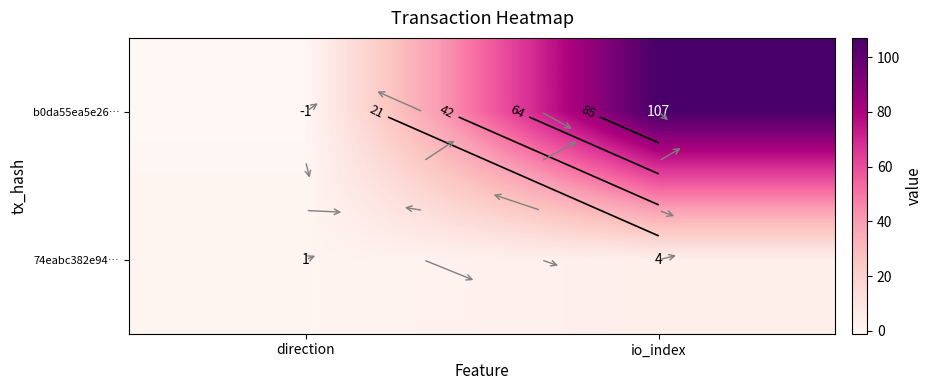

Which has a higher value, direction or io_index?

io_index